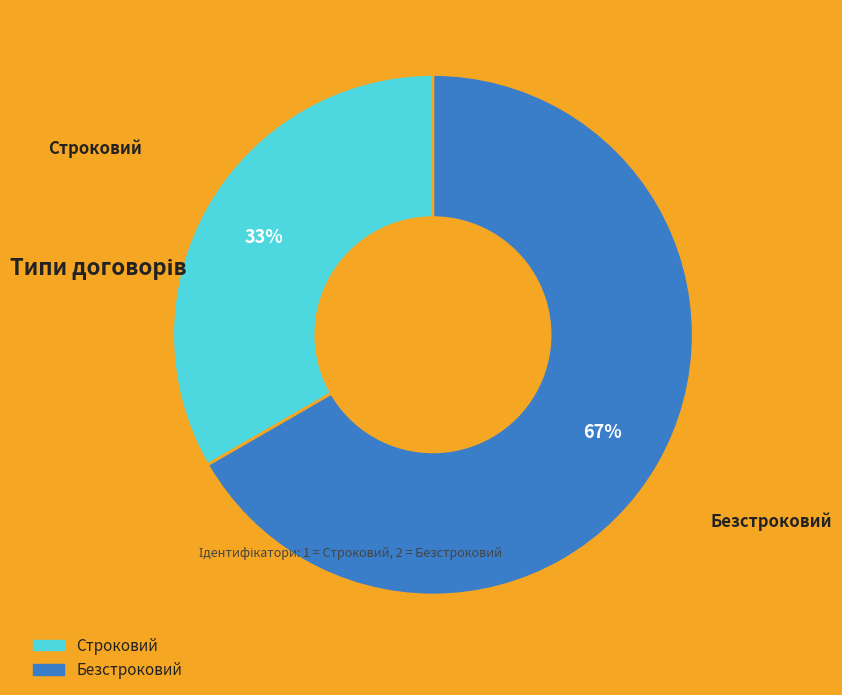

To the nearest percent, what portion does Безстроковий represent?

67%